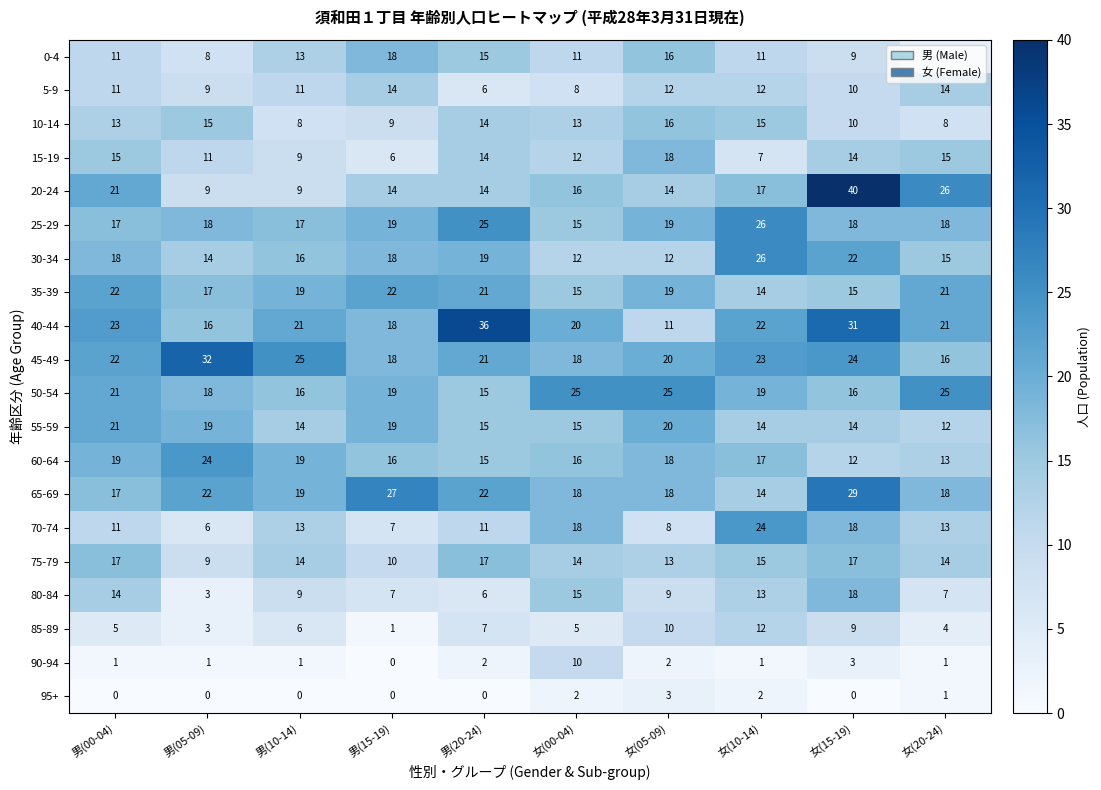

What is the average value of the 50-54 series?

20